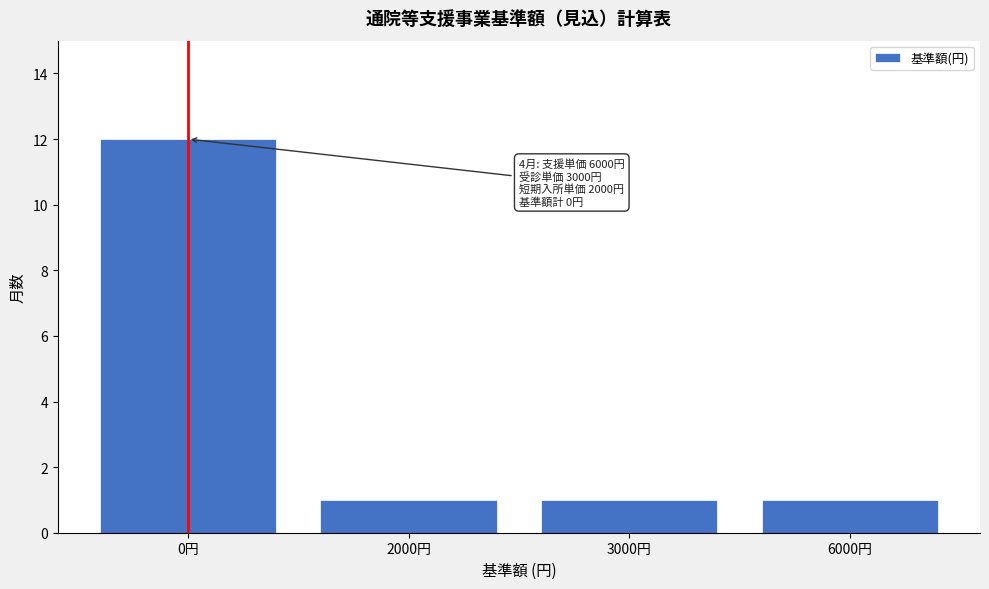

Reading left to right, transcribe all the data shown in this chart.

12	1	1	1